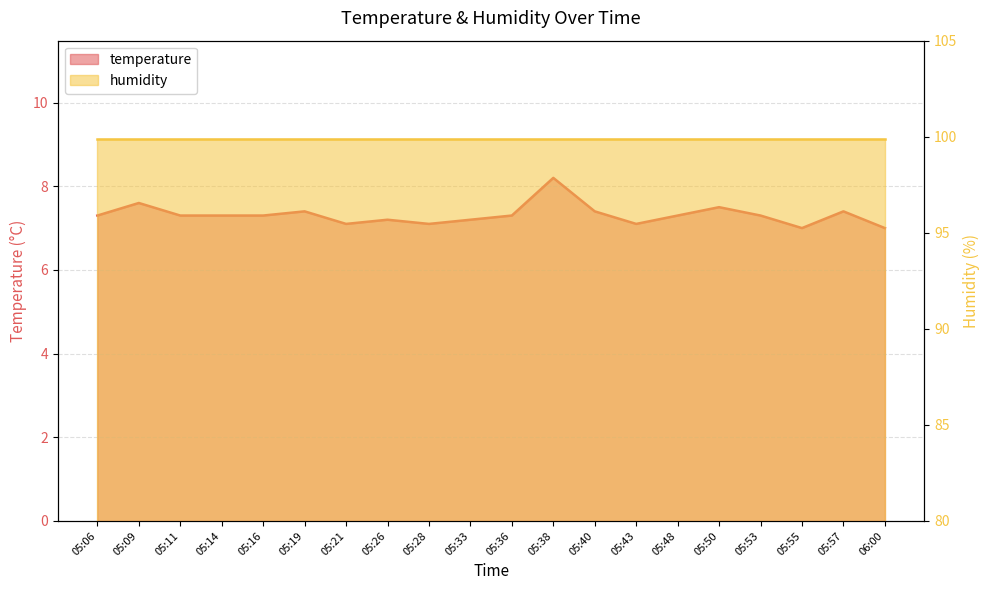

What is the sum of all values?

146.3